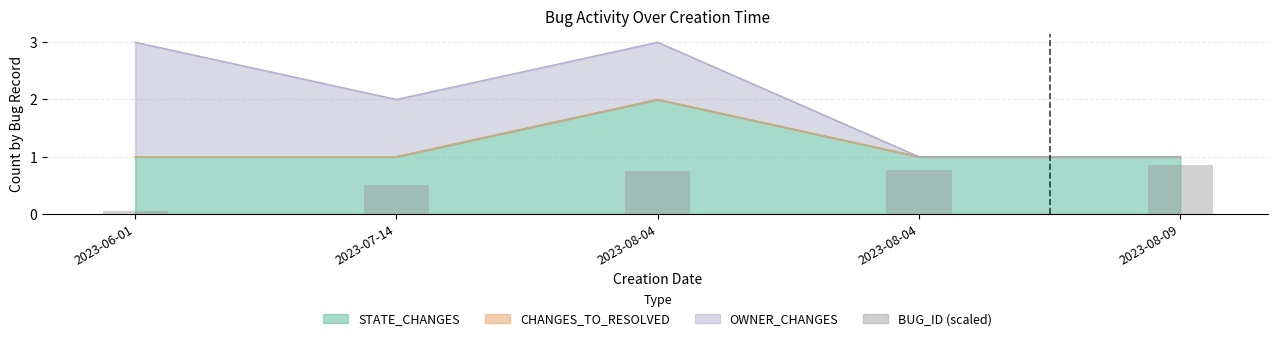

Is it true that STATE_CHANGES equals 2 at 2023-08-04?

True